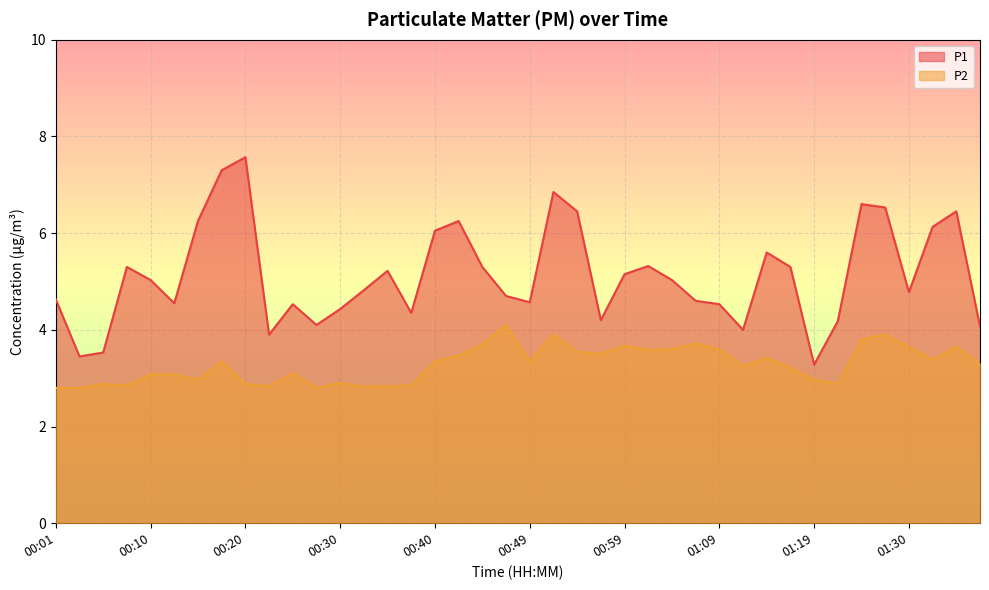

What value does the P2 series have at 01:22?

2.9